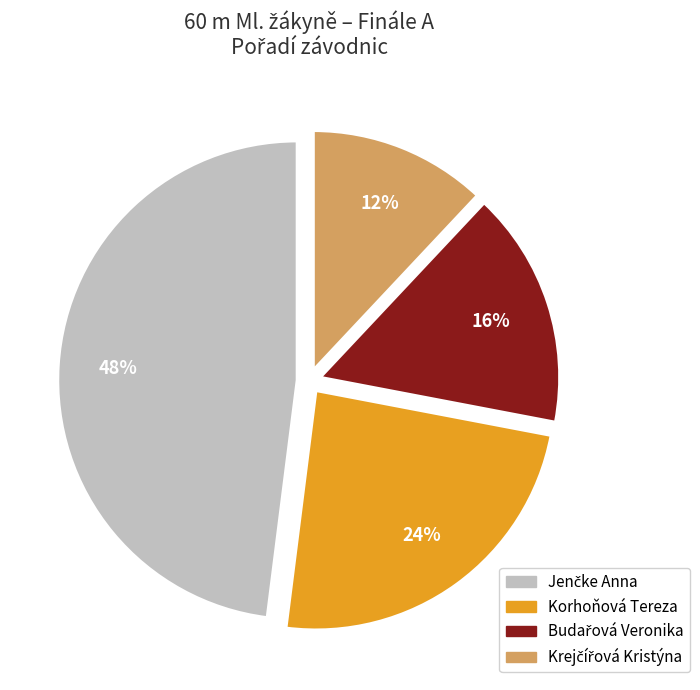

Does any single category account for the majority?

No